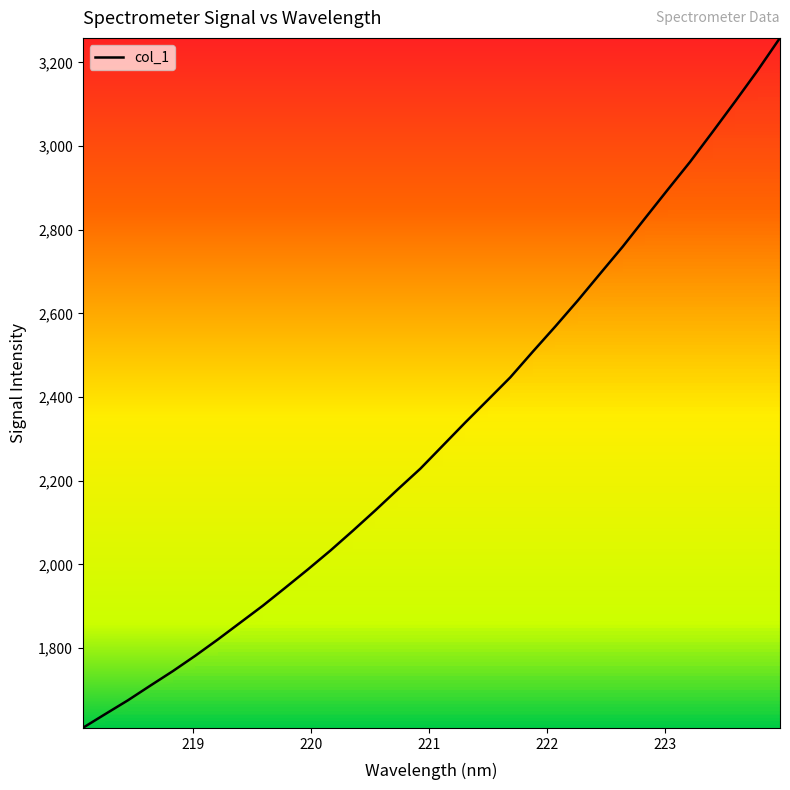

Reading left to right, list all the values displayed in this chart.

1609.0	1642.1	1674.8	1710.0	1744.7	1781.6	1820.4	1860.8	1901.2	1944.2	1987.9	2032.9	2080.4	2129.1	2179.4	2228.7	2284.0	2339.2	2393.0	2447.0	2508.4	2568.6	2630.5	2695.2	2759.5	2827.7	2895.4	2962.3	3033.7	3106.2	3180.3	3258.5